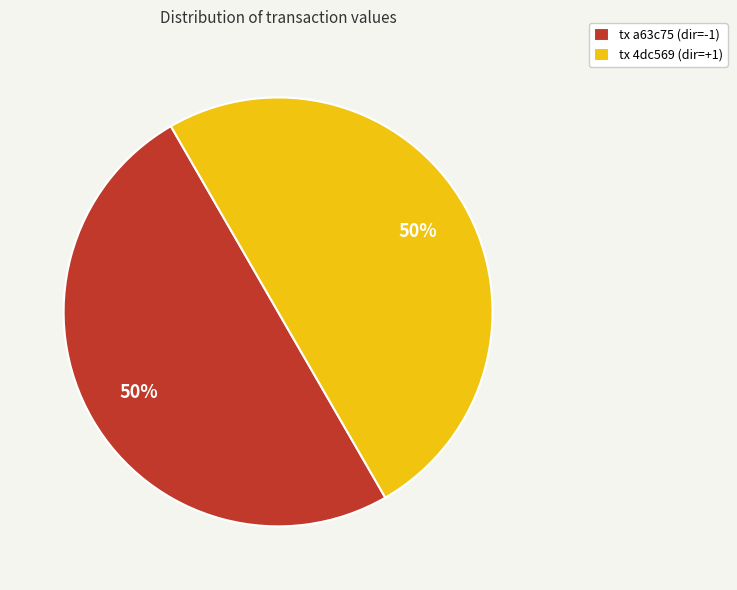

True or false: tx a63c75 (dir=-1) accounts for 41% of the total.

False